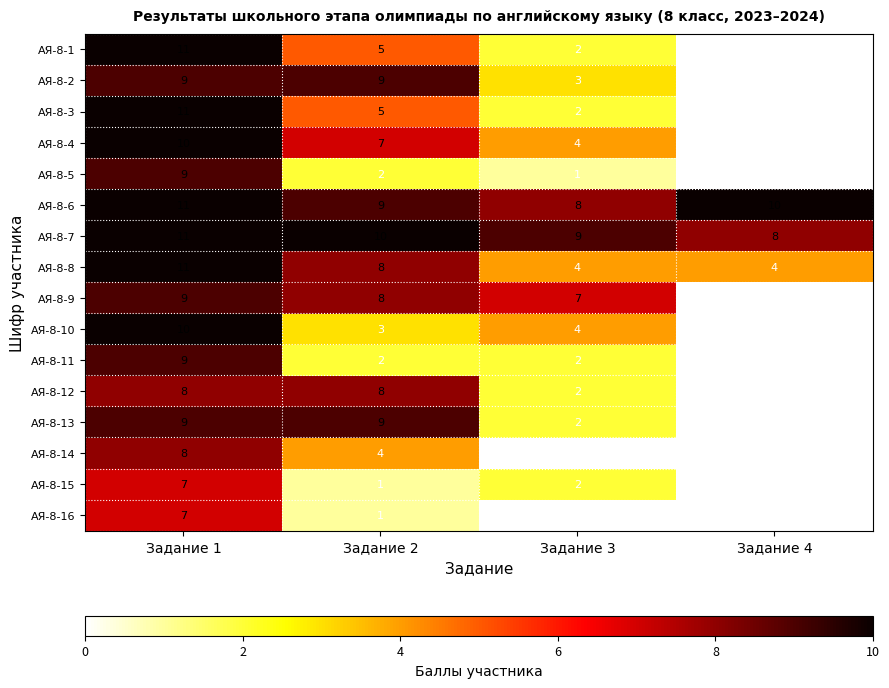

True or false: АЯ-8-3 has a value of 5 at Задание 2.

True